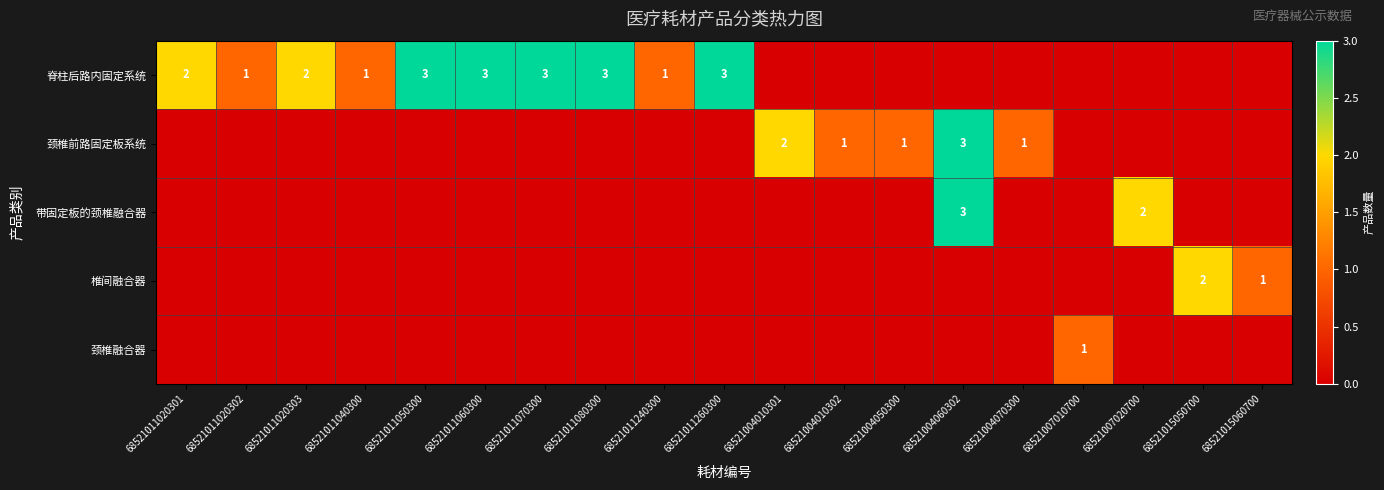

Where is 脊柱后路内固定系统 nearest to the value 1?

68521011020302